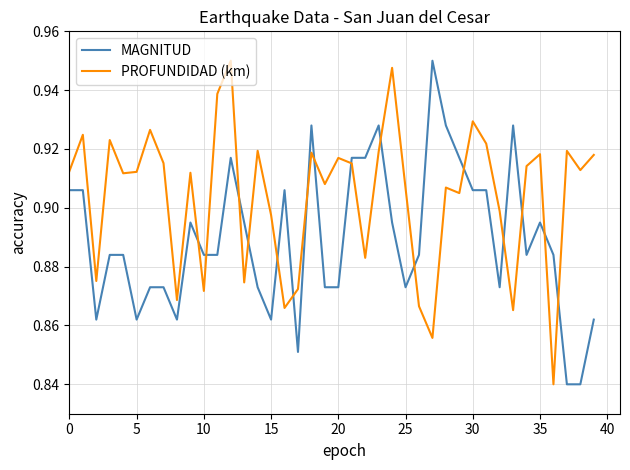

Rank the series by their average value, from highest to lowest.

PROFUNDIDAD (km), MAGNITUD